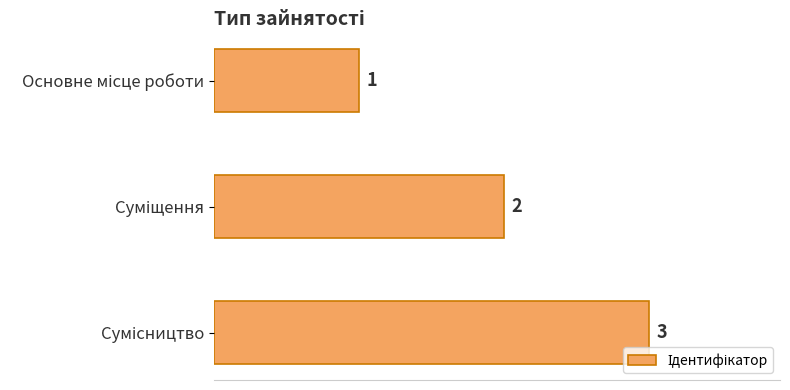

What is the difference between the maximum and minimum values?

2